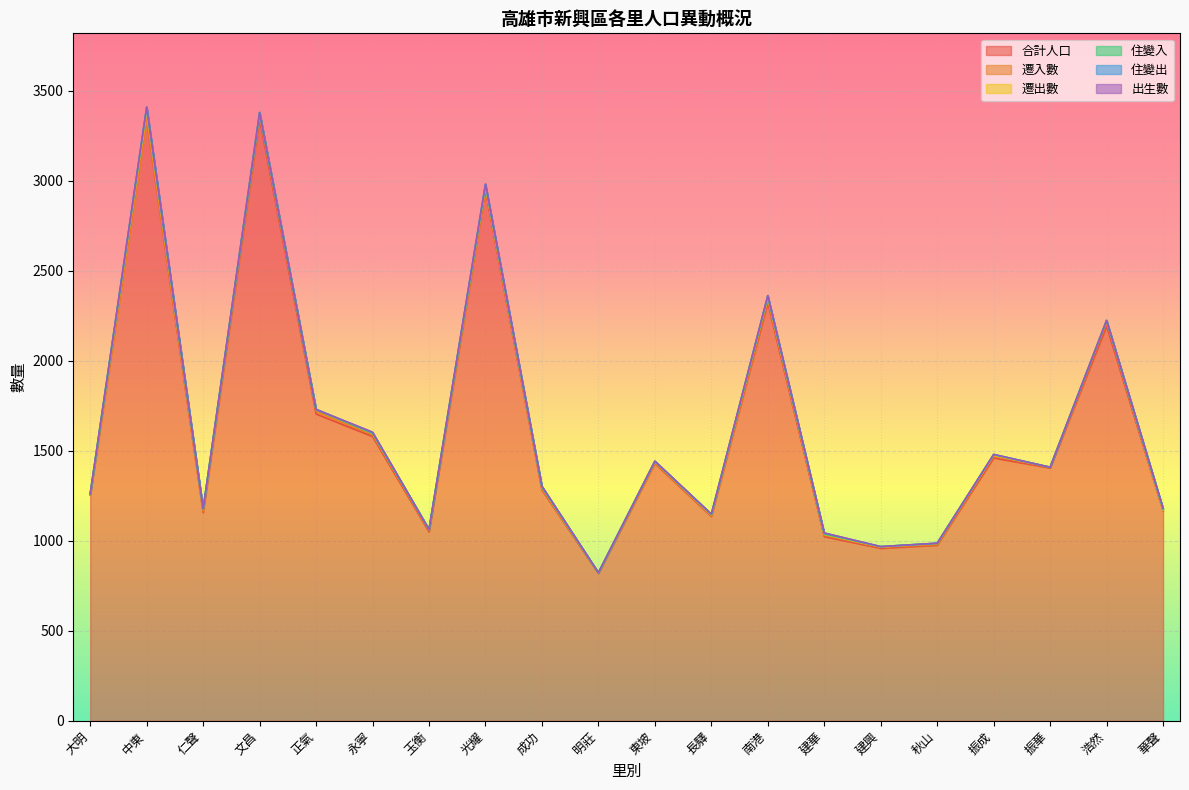

Reading left to right, what are all the values shown in this chart?

合計人口: 大明=1254	中東=3339	仁聲=1158	文昌=3344	正氣=1705	永寧=1580	玉衡=1050	光耀=2946	成功=1283	明莊=819	東坡=1430	長驛=1136	南港=2323	建華=1024	建興=959	秋山=976	振成=1461	振華=1405	浩然=2194	華聲=1167
遷入數: 大明=0	中東=4	仁聲=7	文昌=18	正氣=14	永寧=9	玉衡=6	光耀=11	成功=4	明莊=1	東坡=2	長驛=3	南港=13	建華=6	建興=5	秋山=3	振成=11	振華=3	浩然=17	華聲=3
遷出數: 大明=5	中東=48	仁聲=9	文昌=15	正氣=10	永寧=9	玉衡=7	光耀=12	成功=11	明莊=1	東坡=10	長驛=5	南港=18	建華=6	建興=2	秋山=7	振成=3	振華=1	浩然=13	華聲=2
住變入: 大明=0	中東=15	仁聲=3	文昌=2	正氣=1	永寧=0	玉衡=0	光耀=6	成功=0	明莊=1	東坡=0	長驛=2	南港=5	建華=2	建興=2	秋山=0	振成=4	振華=0	浩然=0	華聲=4
住變出: 大明=2	中東=4	仁聲=1	文昌=0	正氣=0	永寧=4	玉衡=0	光耀=7	成功=5	明莊=1	東坡=0	長驛=2	南港=2	建華=5	建興=0	秋山=1	振成=1	振華=0	浩然=0	華聲=4
出生數: 大明=1	中東=0	仁聲=0	文昌=1	正氣=0	永寧=2	玉衡=0	光耀=0	成功=0	明莊=0	東坡=1	長驛=1	南港=2	建華=1	建興=0	秋山=0	振成=0	振華=0	浩然=1	華聲=1